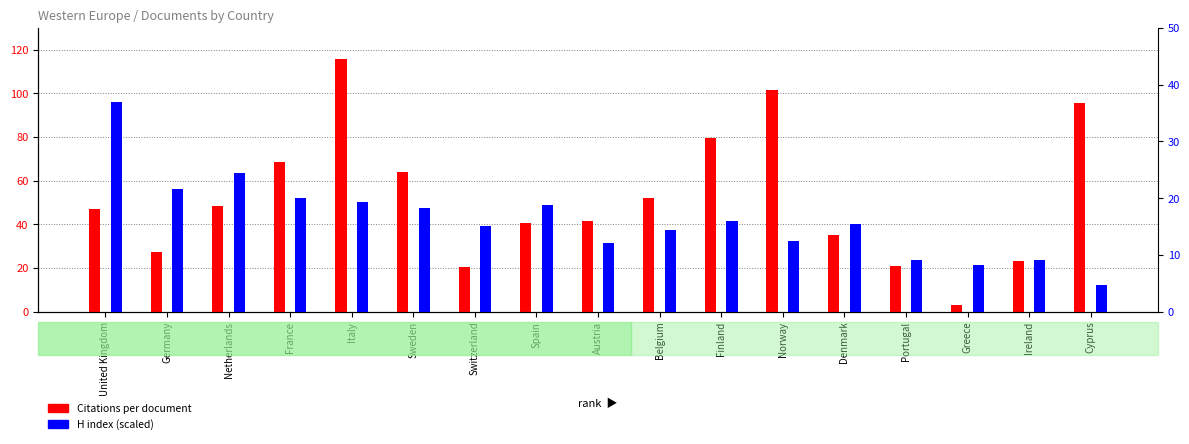

At which label does H index (scaled) first exceed 15?

United Kingdom